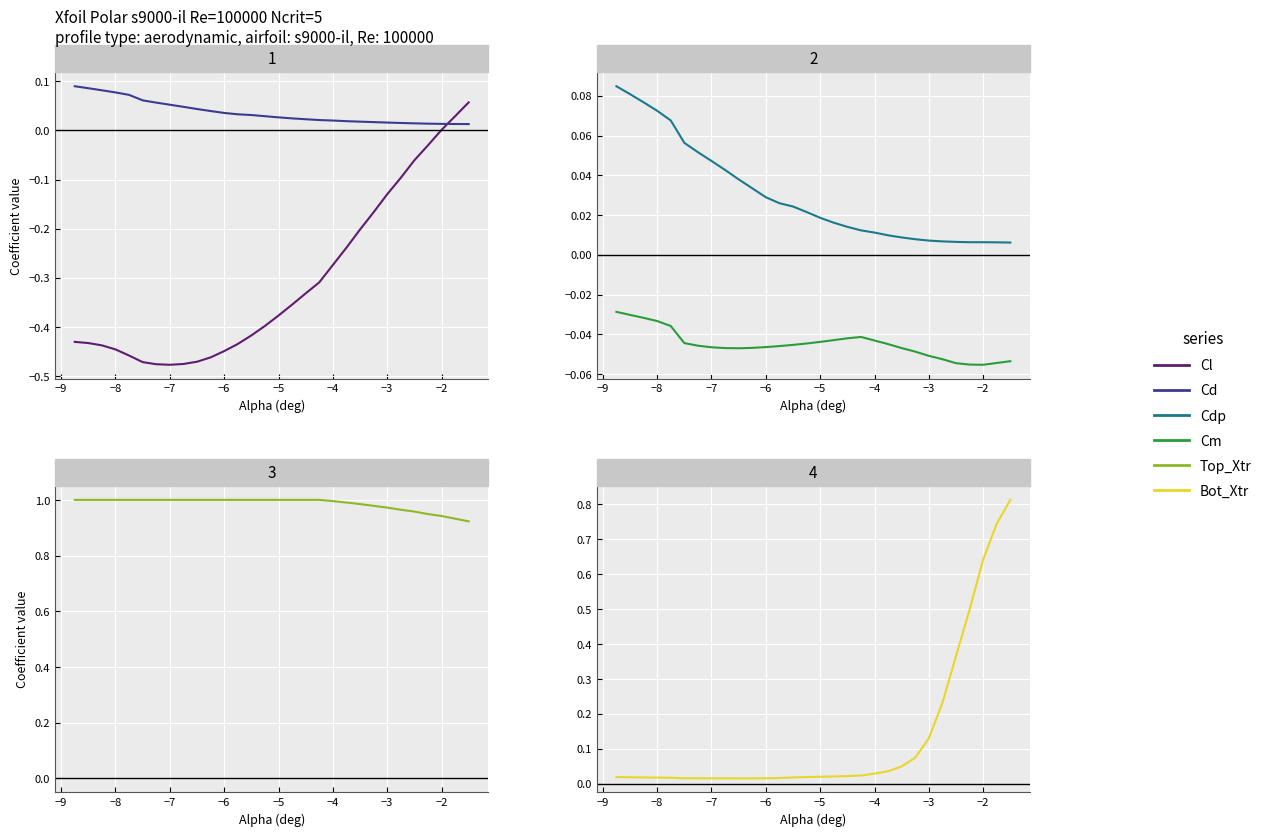

True or false: Top_Xtr and Cl cross at least once.

False